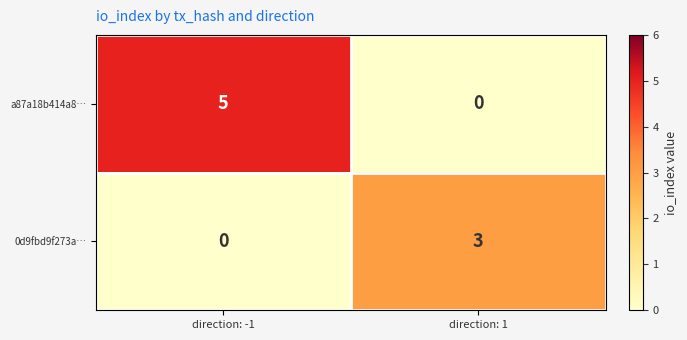

At which label is a87a18b414a8… closest to 2?

direction: 1